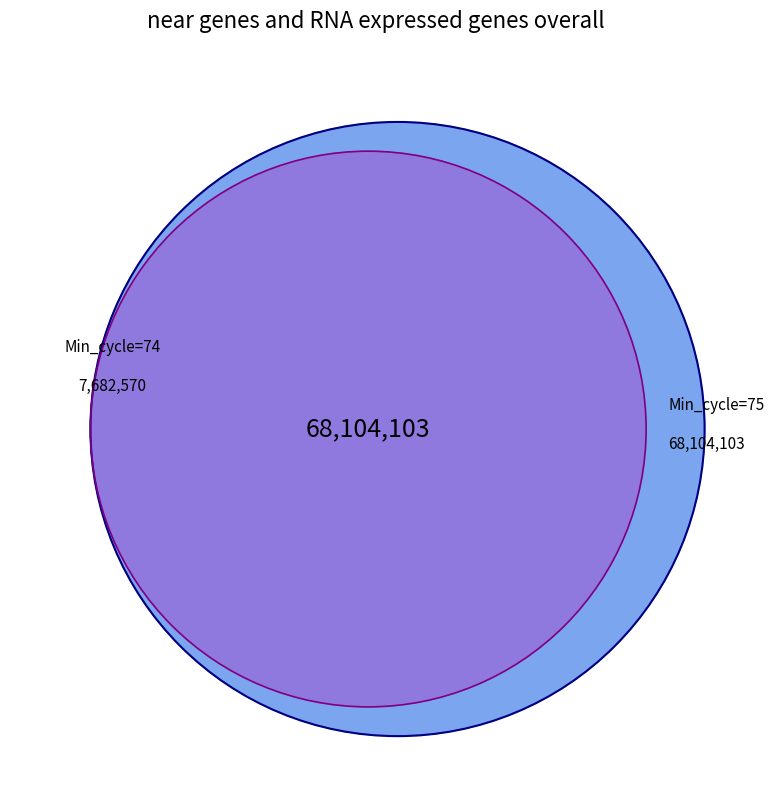

Is the sum of 75 and 75 greater than half?

No